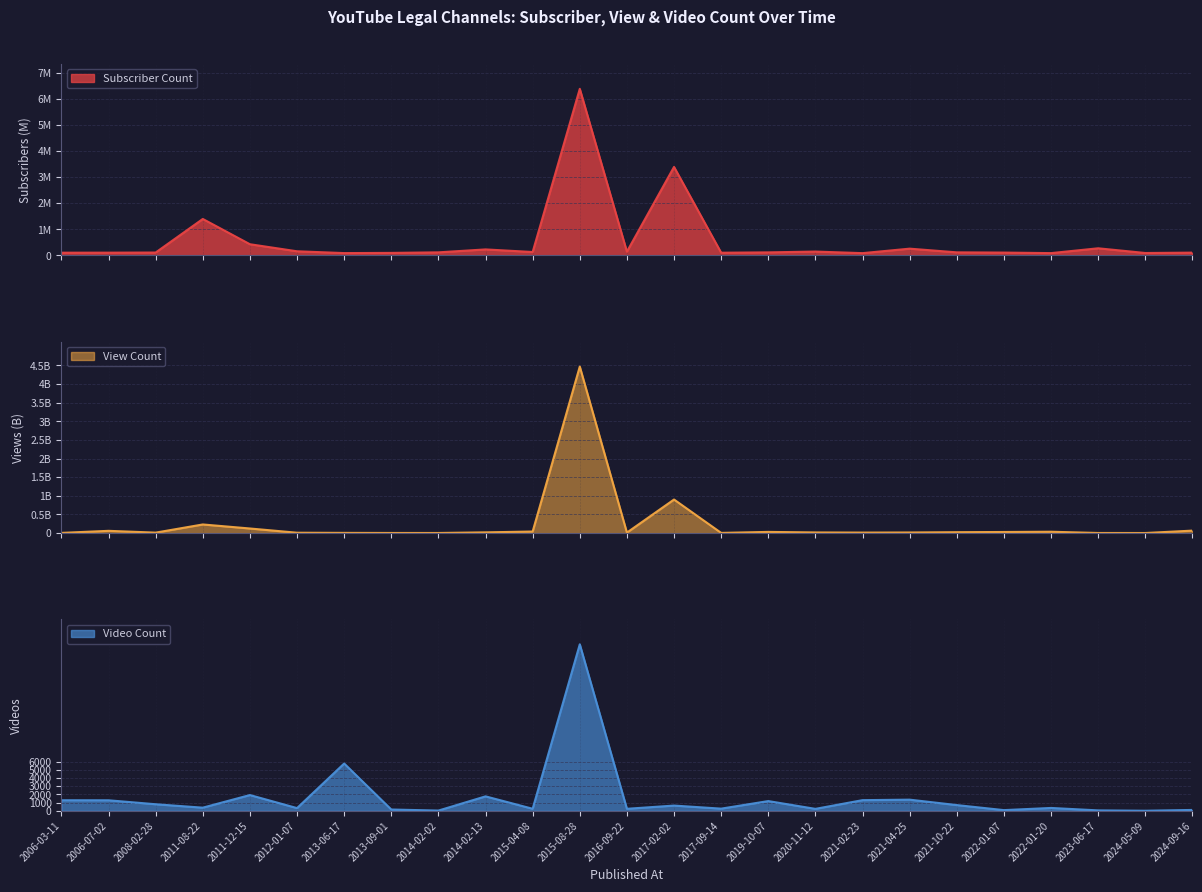

What is the difference between the Video Count values at 2013-06-17 and 2013-09-01?

5599